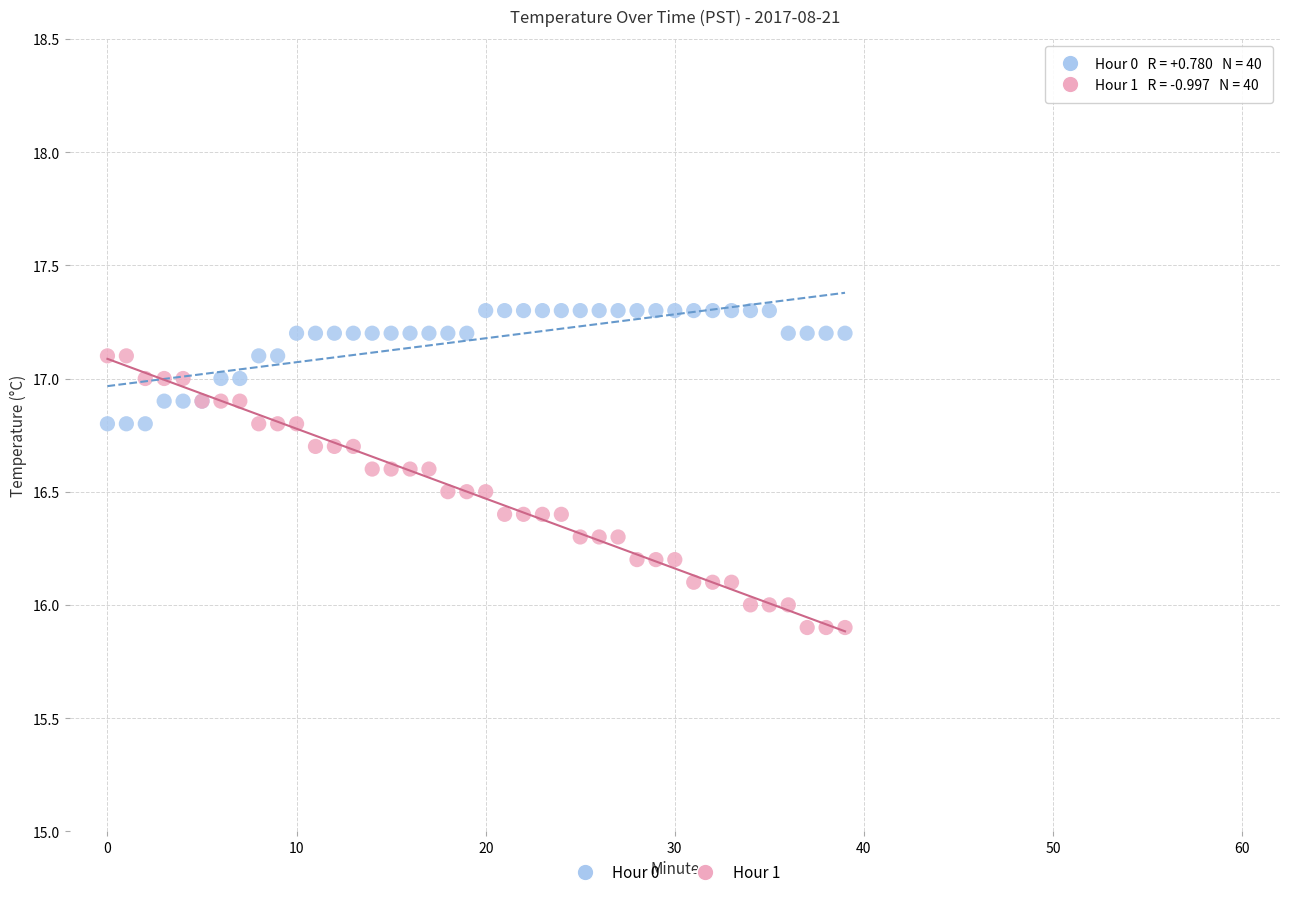

Which series has the widest spread of Y values?

Hour 1